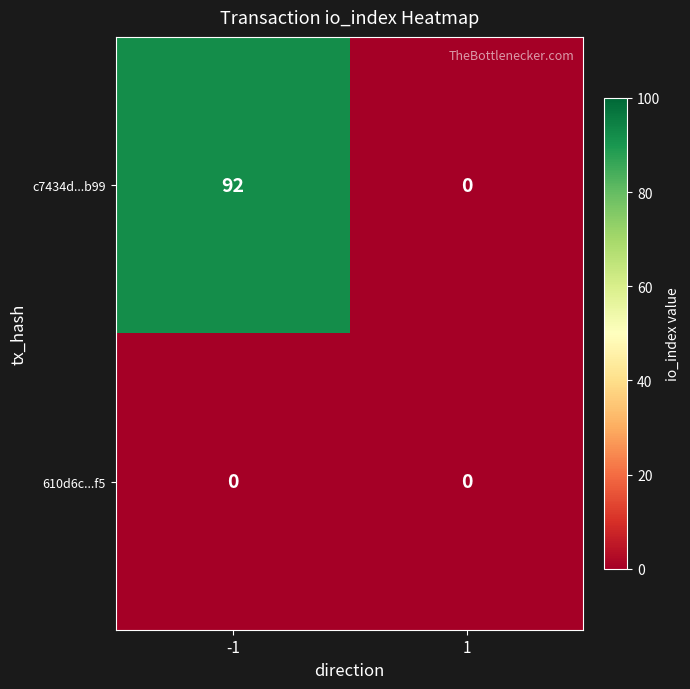

What is the difference between the maximum and minimum values in the c7434d...b99 series?

92